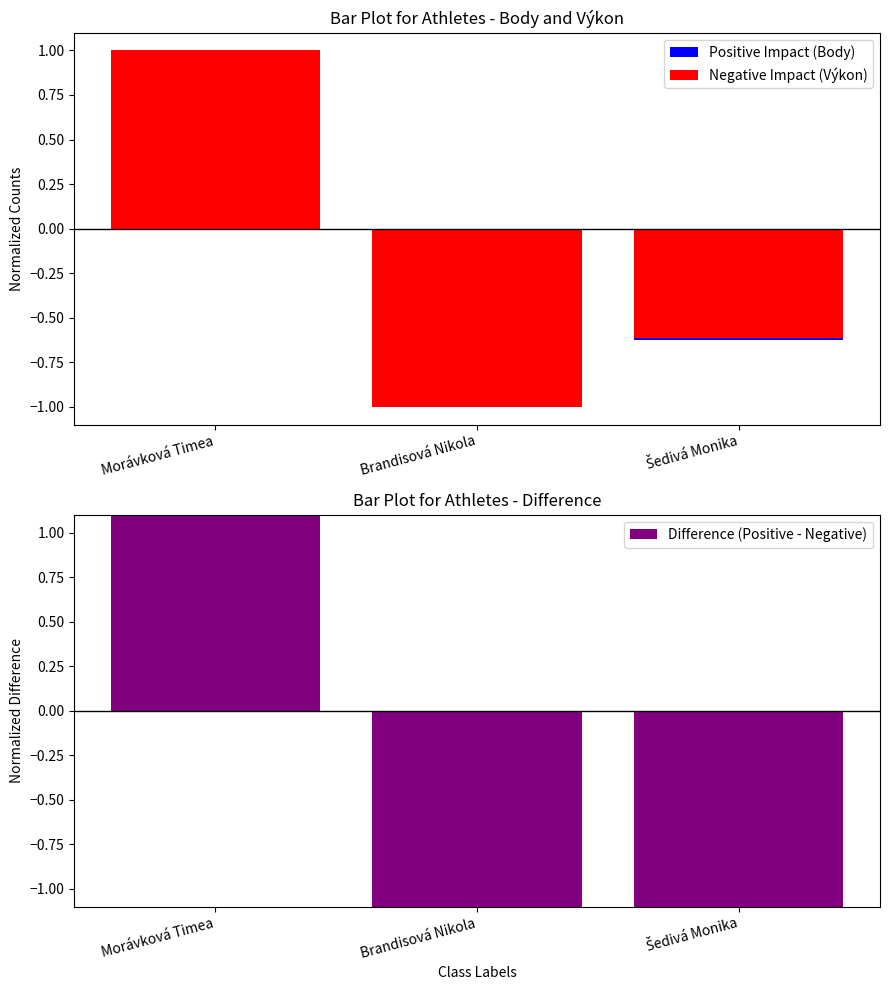

What are all the series names shown in the legend?

Positive Impact (Body), Negative Impact (Výkon), Difference (Positive - Negative)